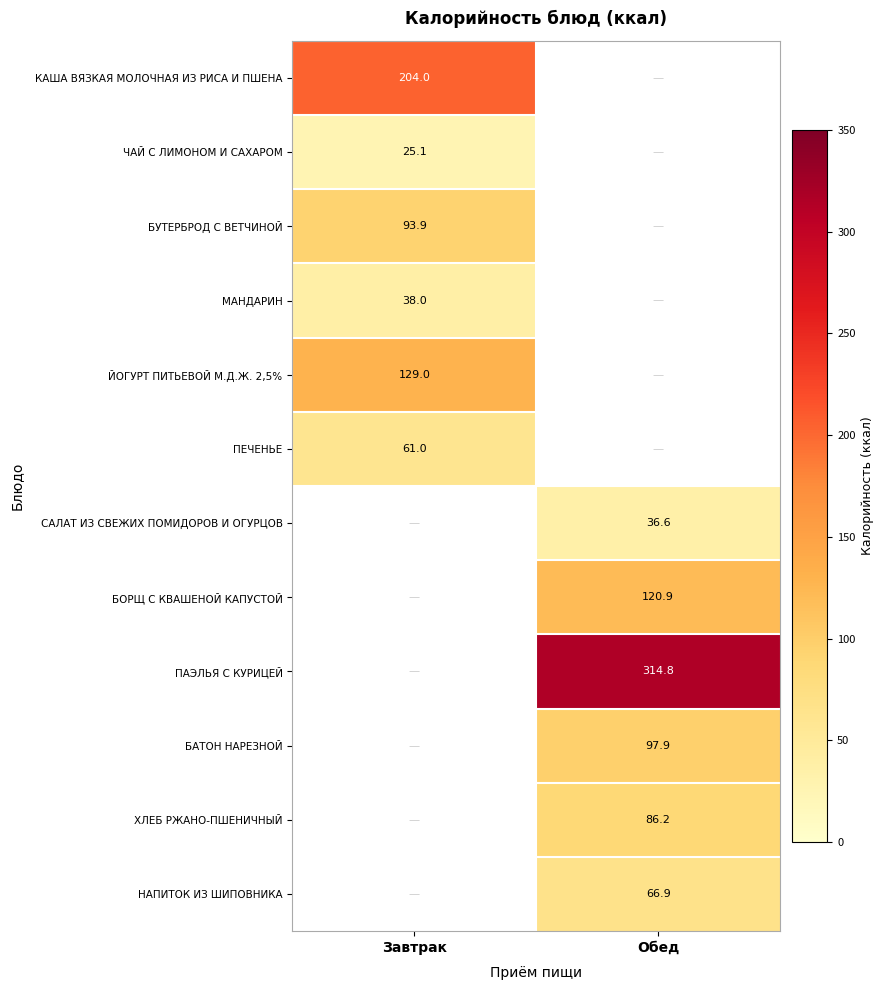

How many categories are shown in the chart?

2